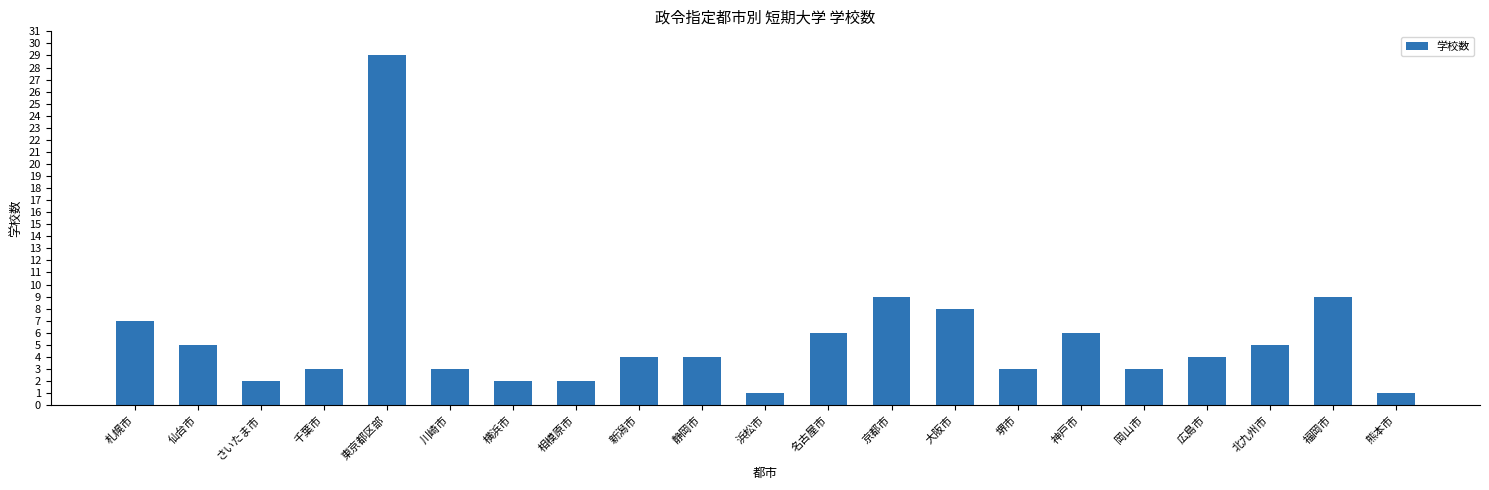

What is the change in value from 横浜市 to 岡山市?

+1